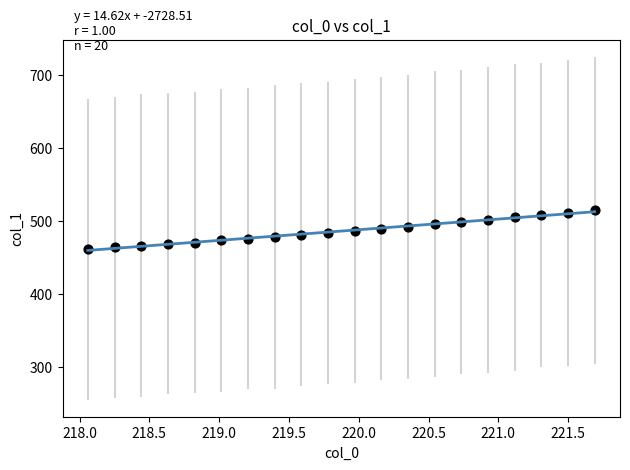

What is the range of X values (max minus min)?

3.6